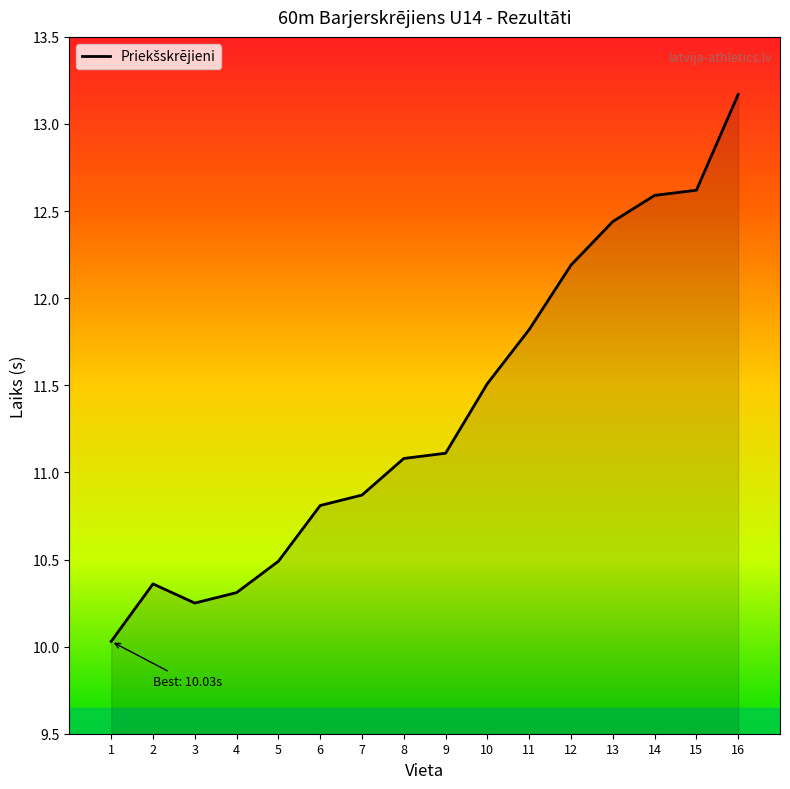

Which category has the lowest value across all series?

1